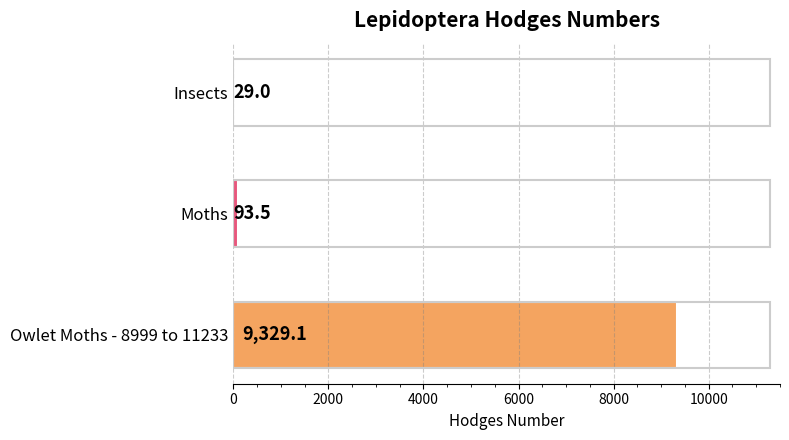

What is the sum of all values?

9451.6